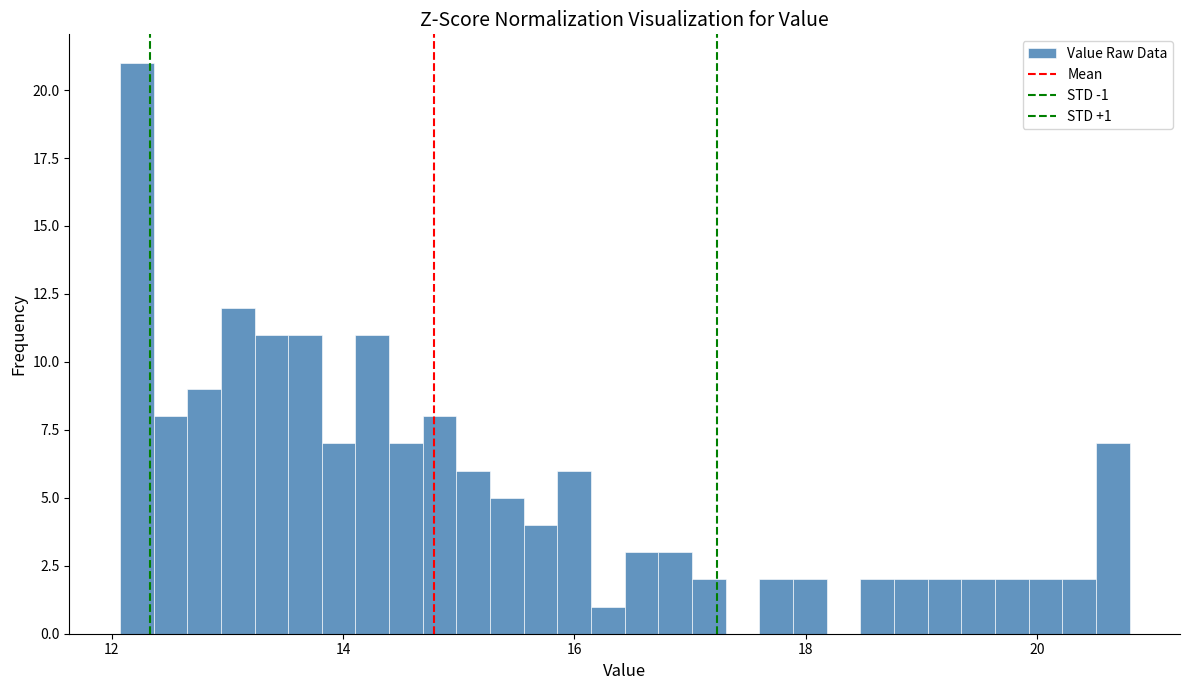

Around what value on the x-axis is the tallest bar? Give the approximate position of its centre, as read against the axis.

12.2